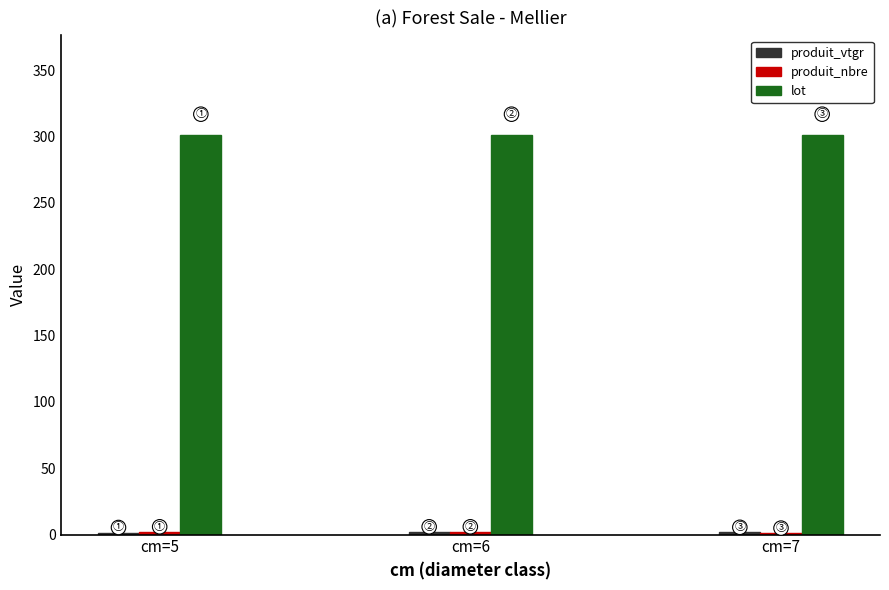

The value of lot at cm=5 is 301.0. True or false?

True